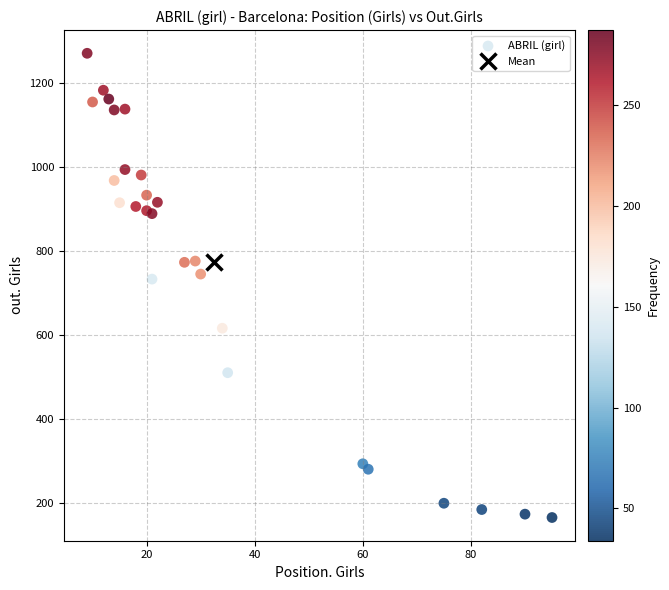

What is the range of X values (max minus min)?

86